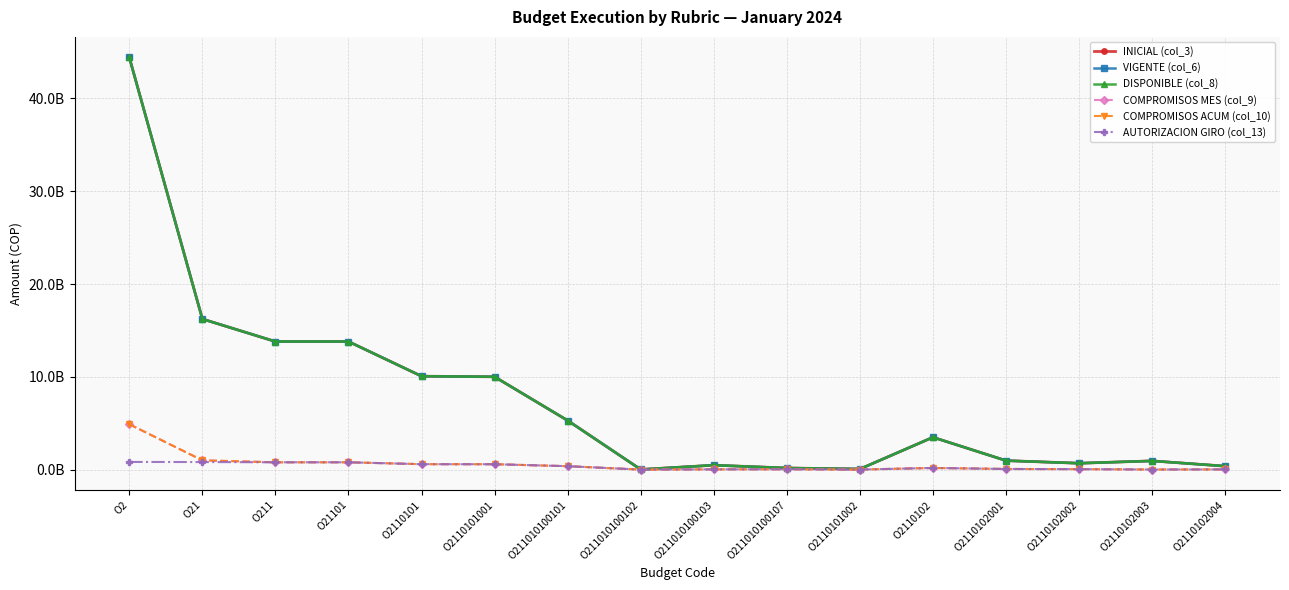

What is the sum of the COMPROMISOS ACUM (col_10) values at O2110101002 and O2?

4891649551